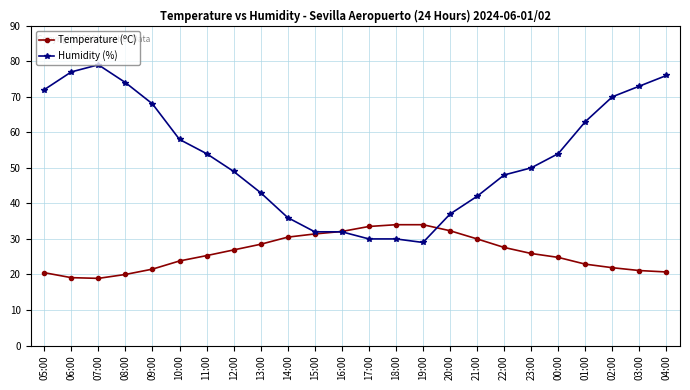

Which series has the widest spread of values?

Humidity (%)